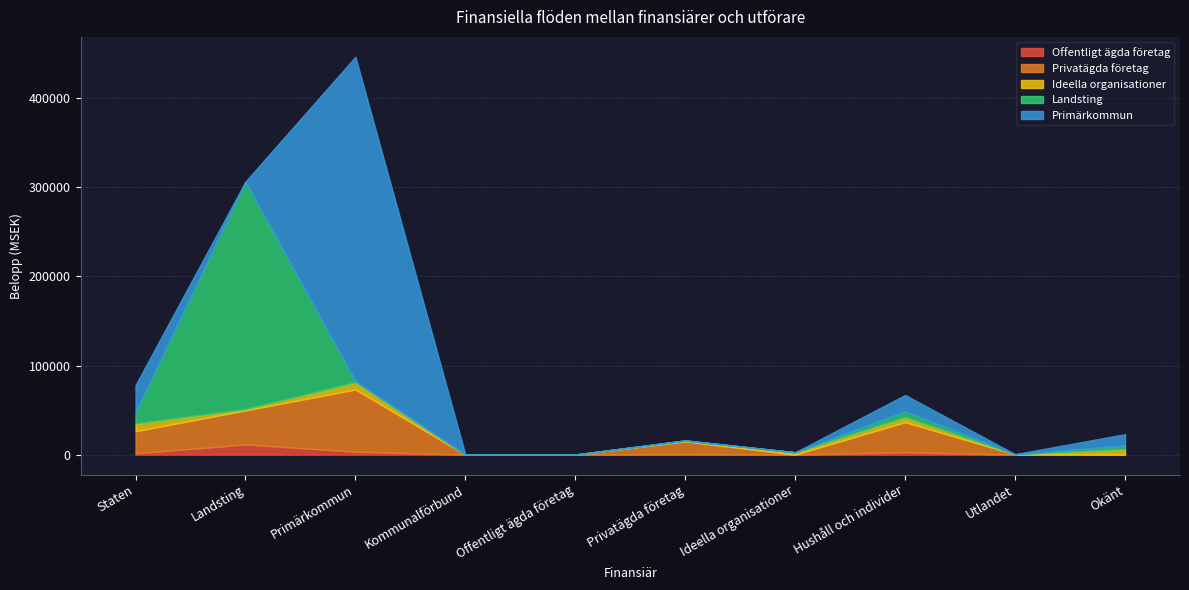

At which label is Offentligt ägda företag closest to 5711?

Primärkommun